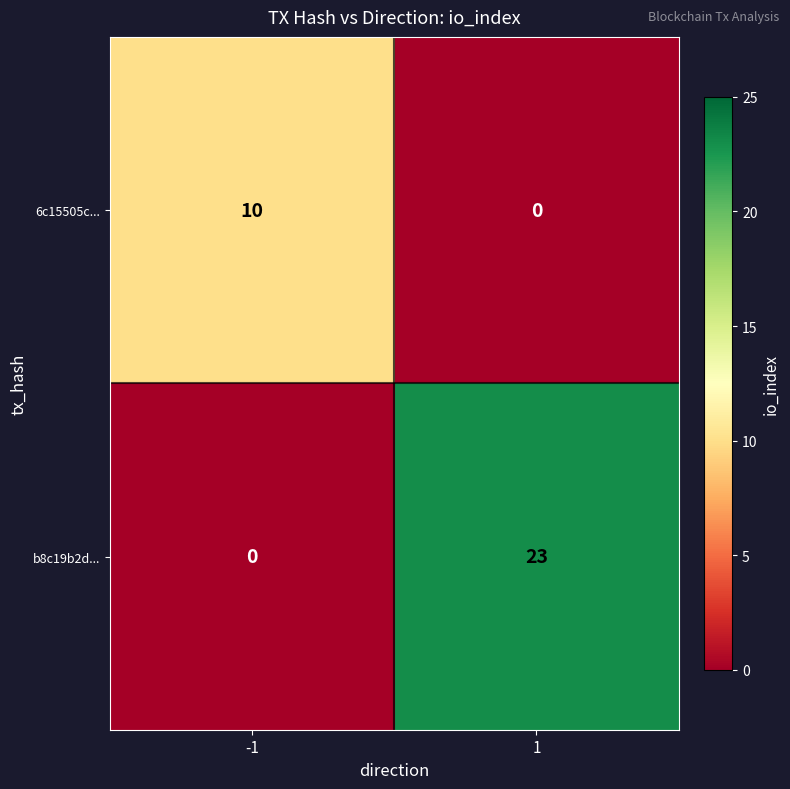

What value does the b8c19b2d... series have at 1, to the nearest 10?

20